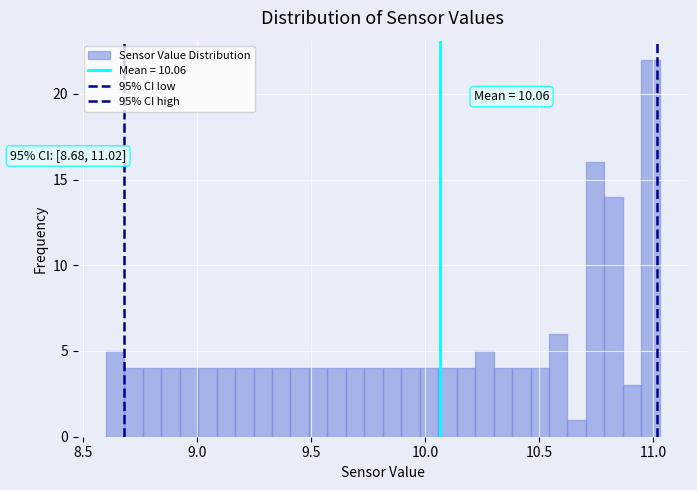

Read against the x-axis, roughly where is the centre of the tallest bar?

11.00